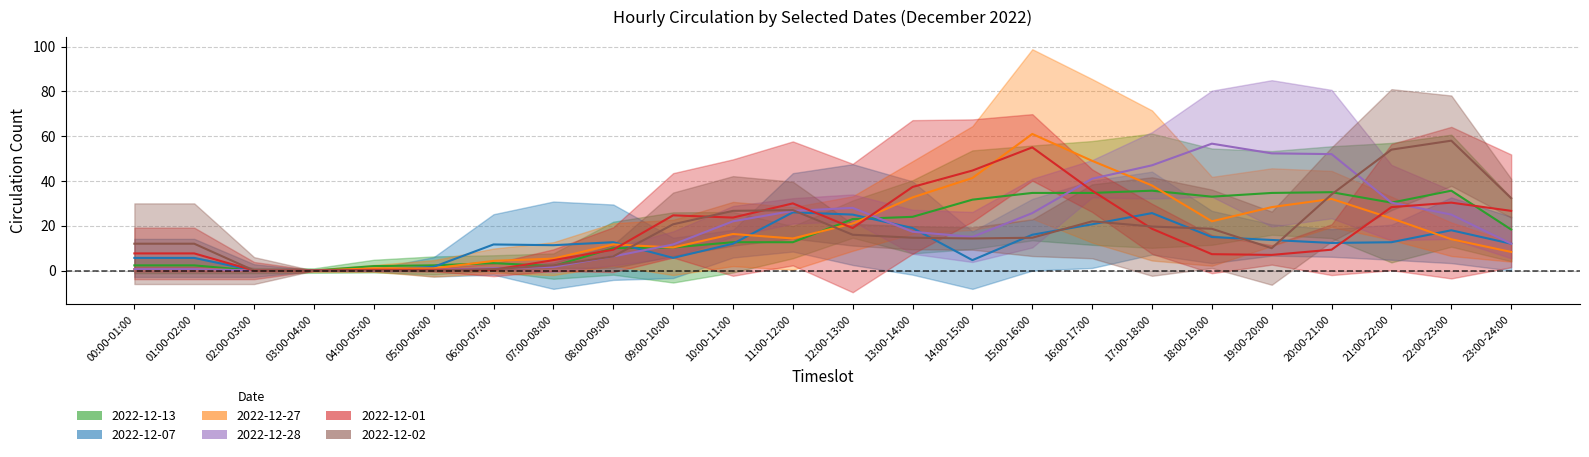

Read the 2022-12-13 value at 19:00-20:00.

36